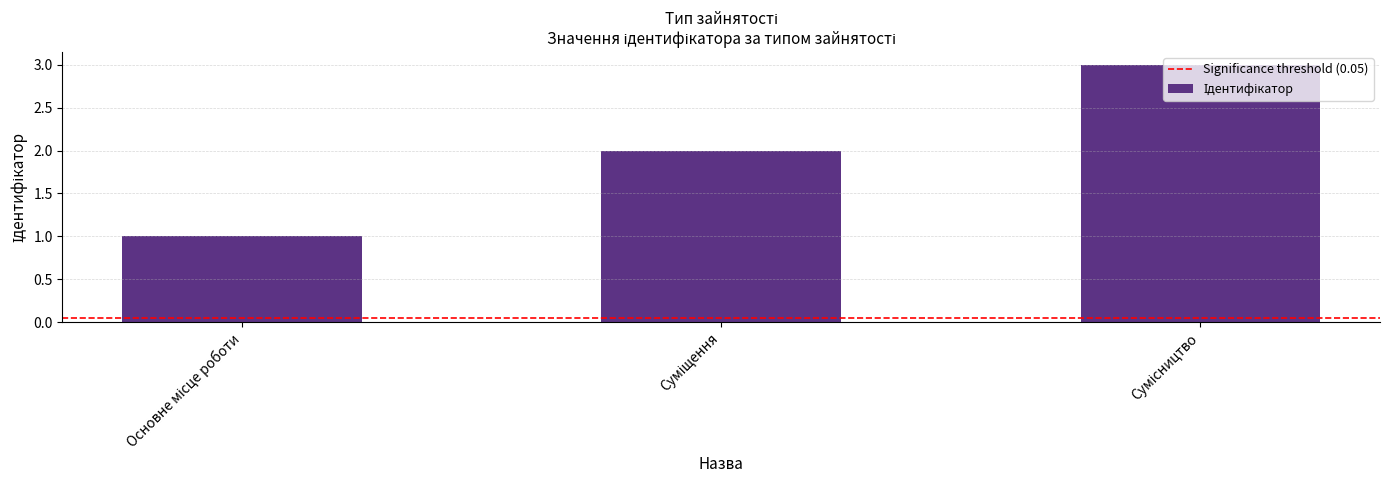

What is the greatest value displayed?

3